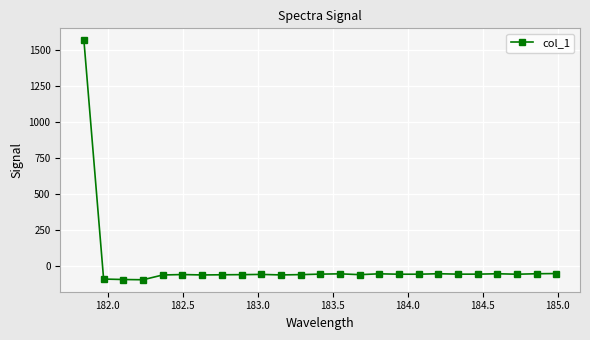

What is the value of the 11th point from the left?

-61.5